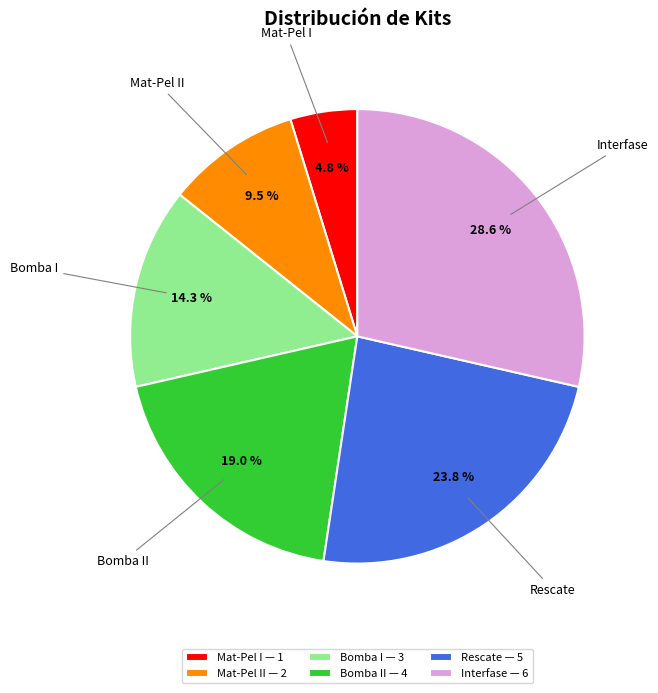

How many slices are in this pie chart?

6